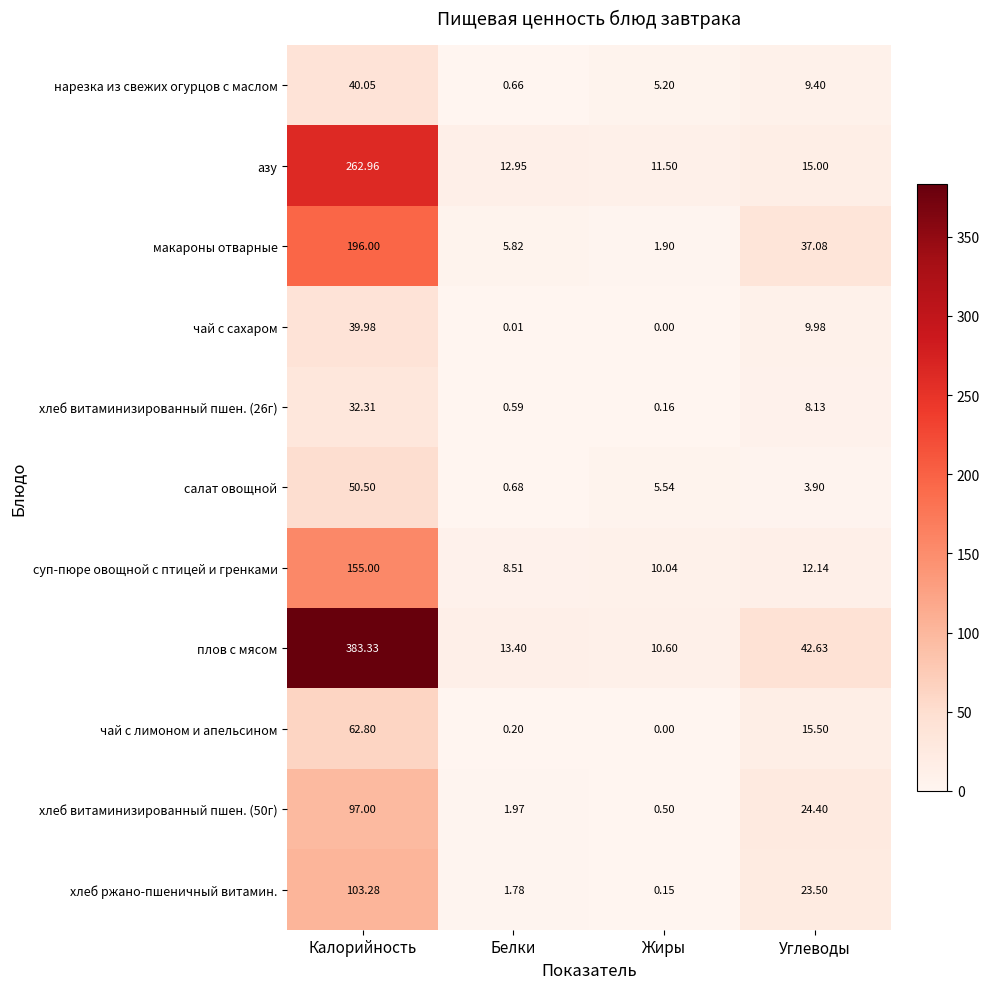

What is the total value across all series at Углеводы?

201.7